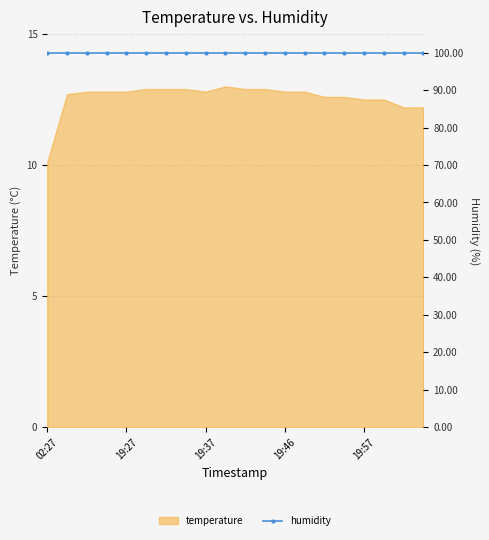

What is the change in value from 19:27 to 19:29?

+0.1